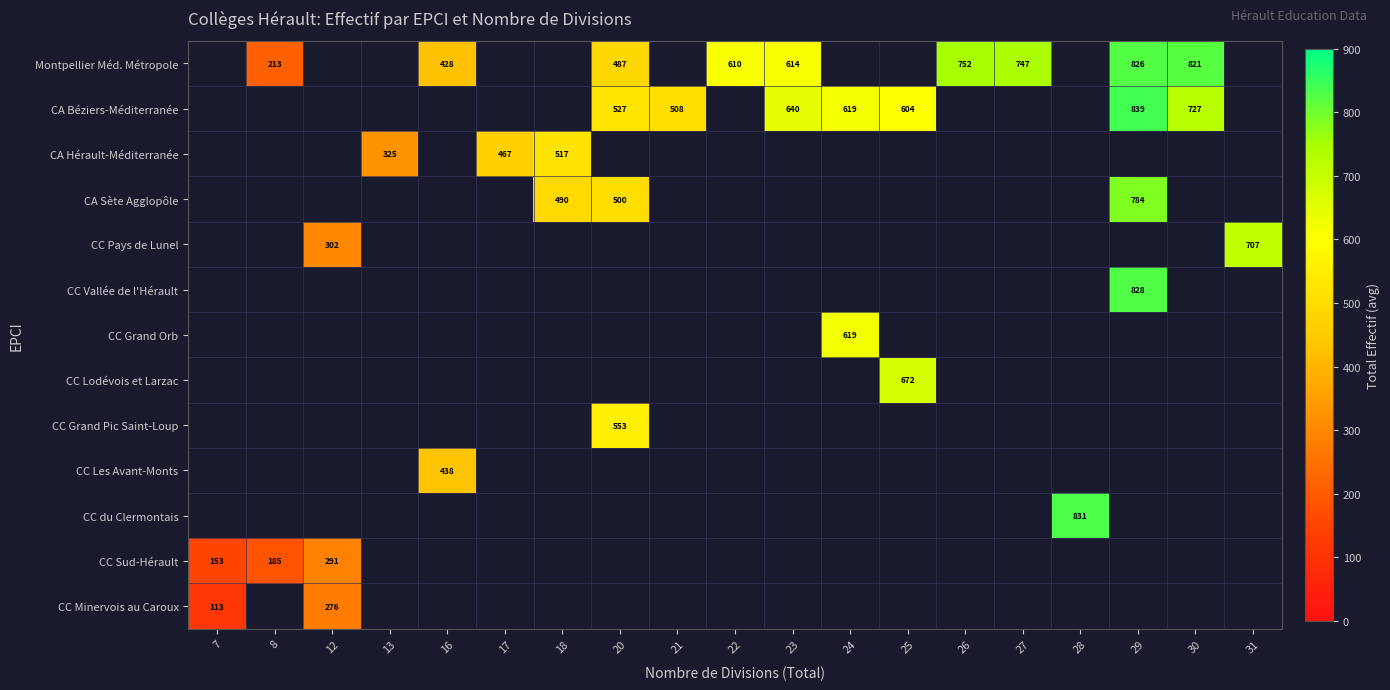

The value of CA Hérault-Méditerranée at 13 is 191. True or false?

False